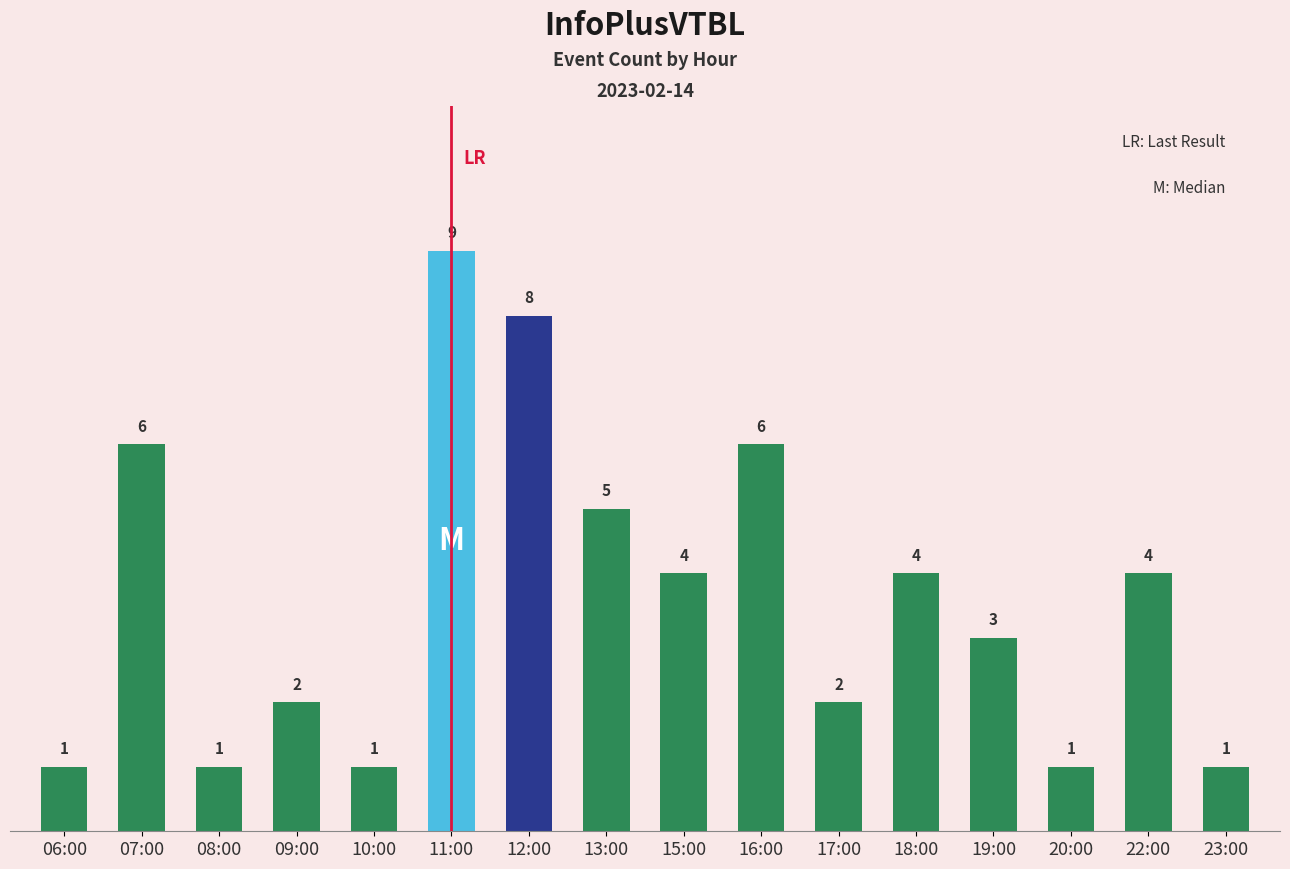

How many data points are less than 4?

8